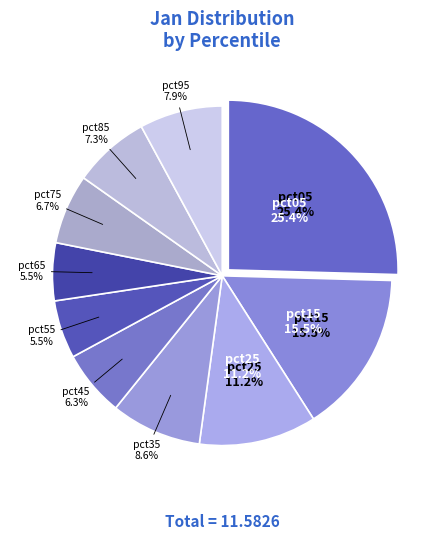

To the nearest percent, what is the combined percentage of pct55 and pct85?

13%